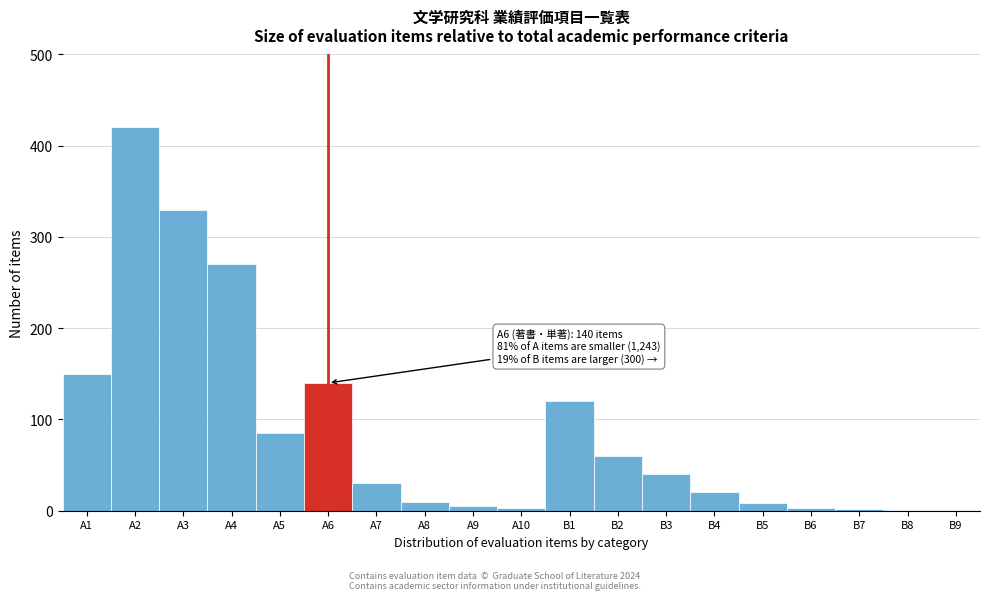

What is the change in value from B2 to B4?

-40